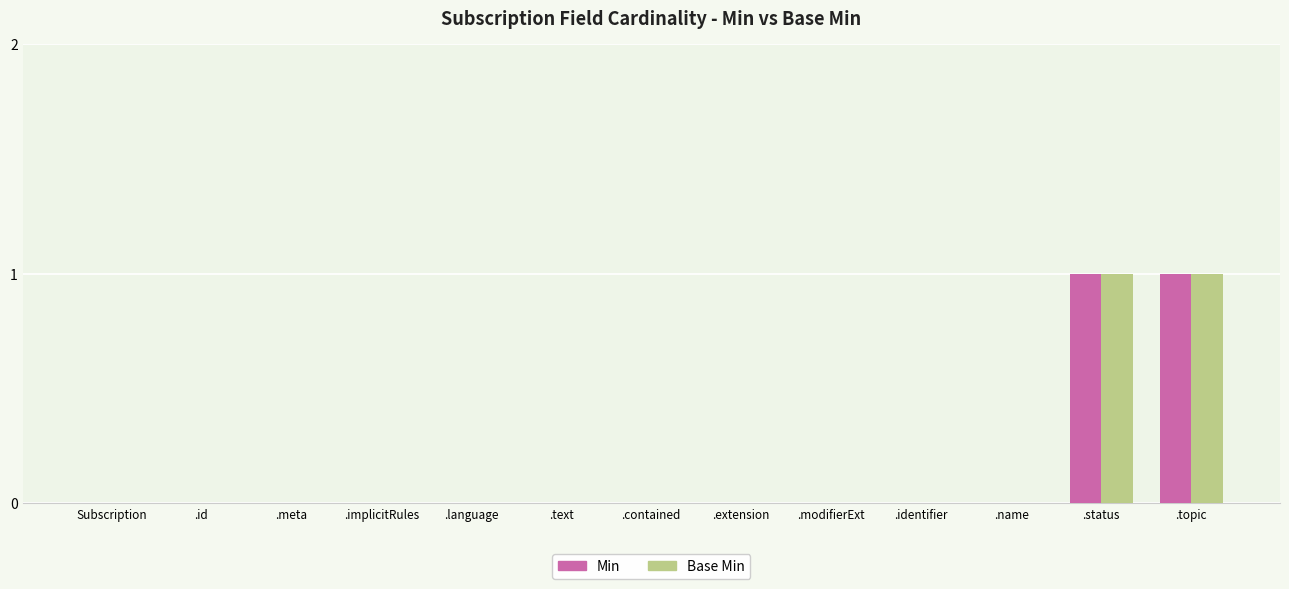

The Min series shows 1 at .topic. True or false?

True